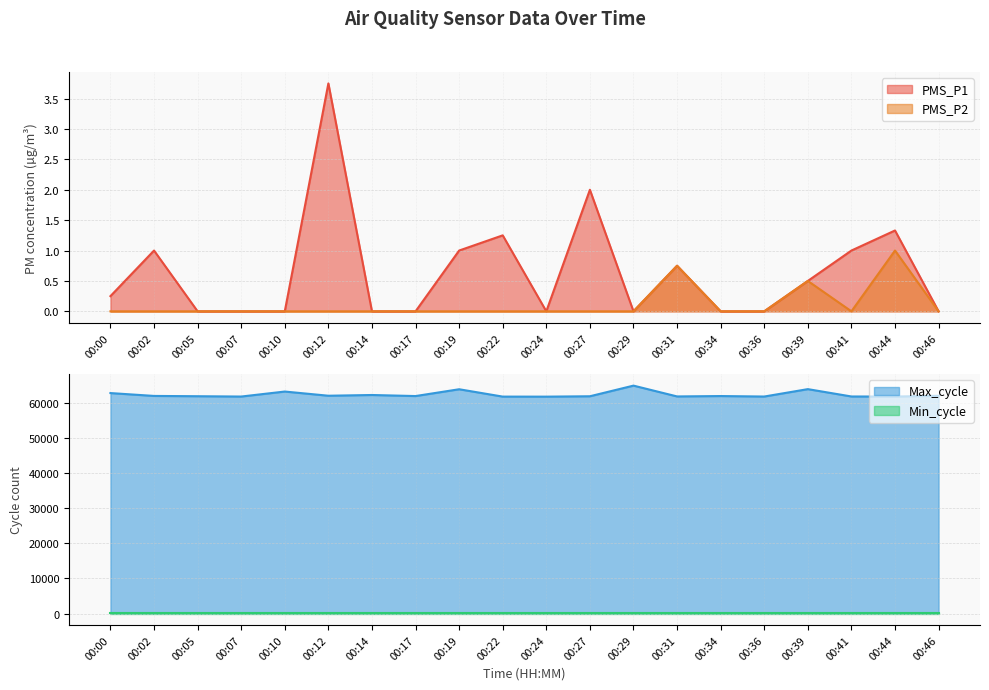

Which has a higher value, 00:36 or 00:19?

00:19